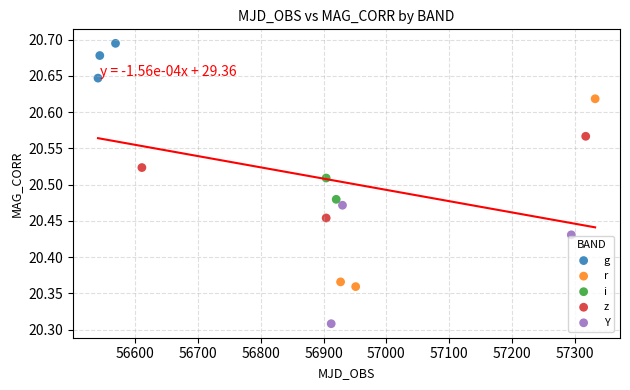

Which series contains the lowest Y value?

Y